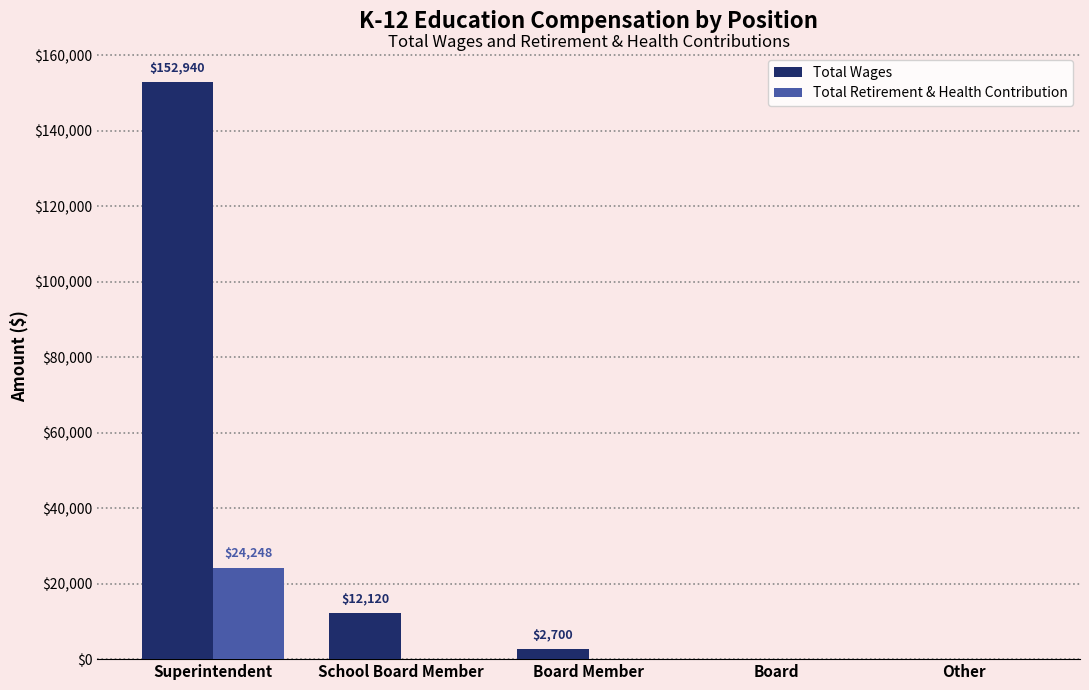

Which label corresponds to the largest value in the chart?

Superintendent